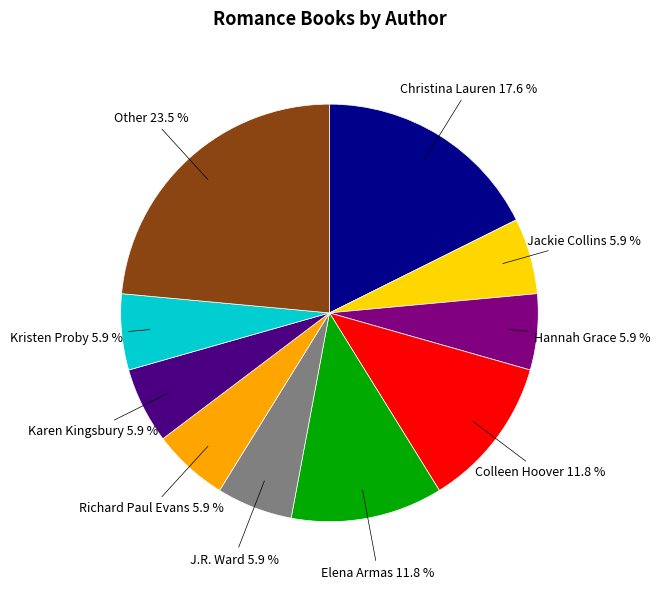

Does Christina Lauren account for over 50% of the chart?

No